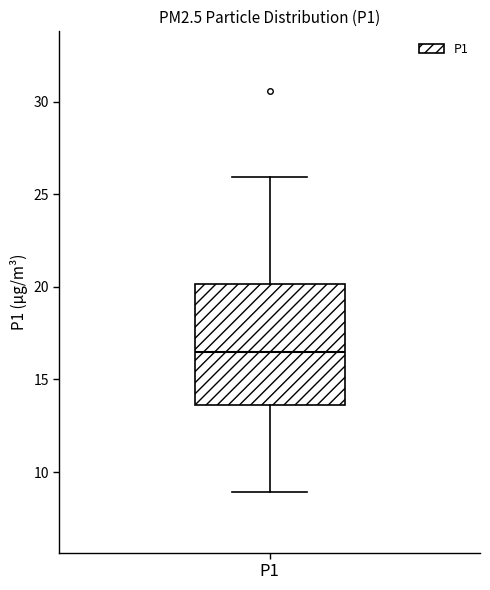

Transcribe this box plot: give where the median line is, the range the box spans, and where the two whiskers end, as read against the y-axis. The values are not printed on the chart, so give them approximately, as read against the axis.

median 16.5, box 13.5 to 20.0, whiskers 9.0 to 26.0